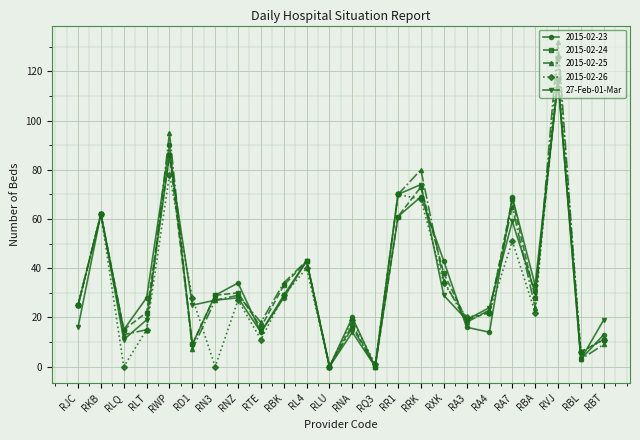

Count the number of data series in this chart.

5